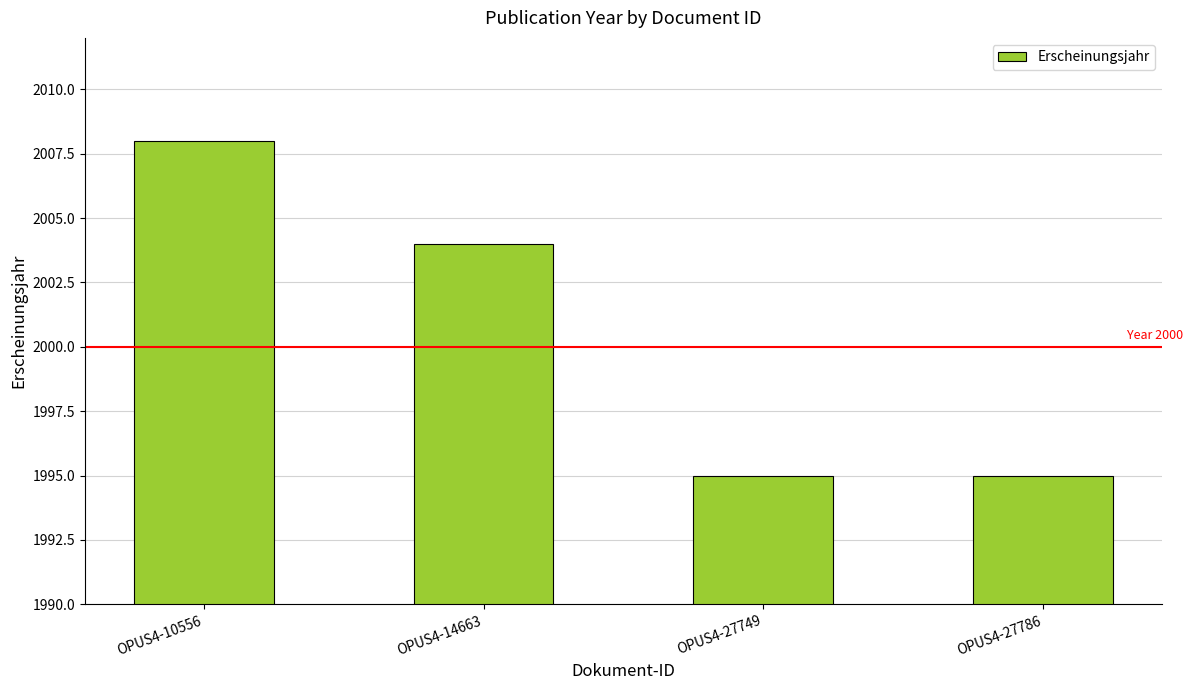

How many data points does each series have?

4